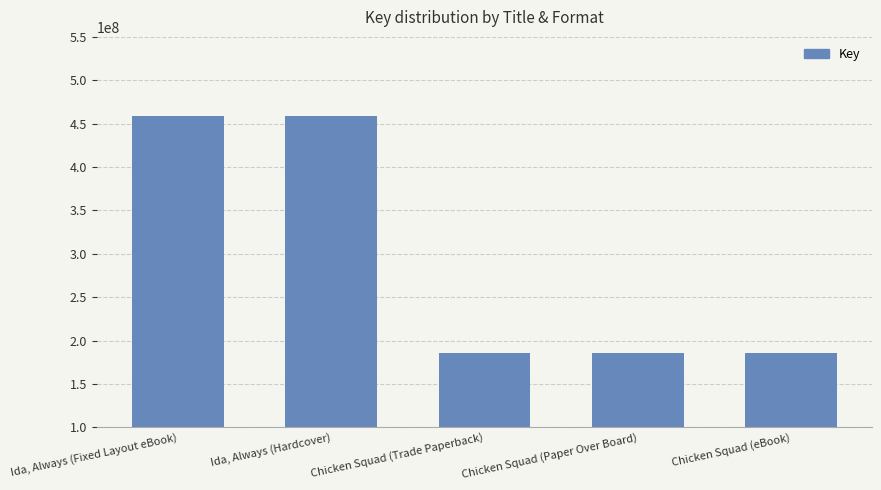

Reading right to left, transcribe all the data shown in this chart.

185265227	185265227	185265227	458690106	458690106